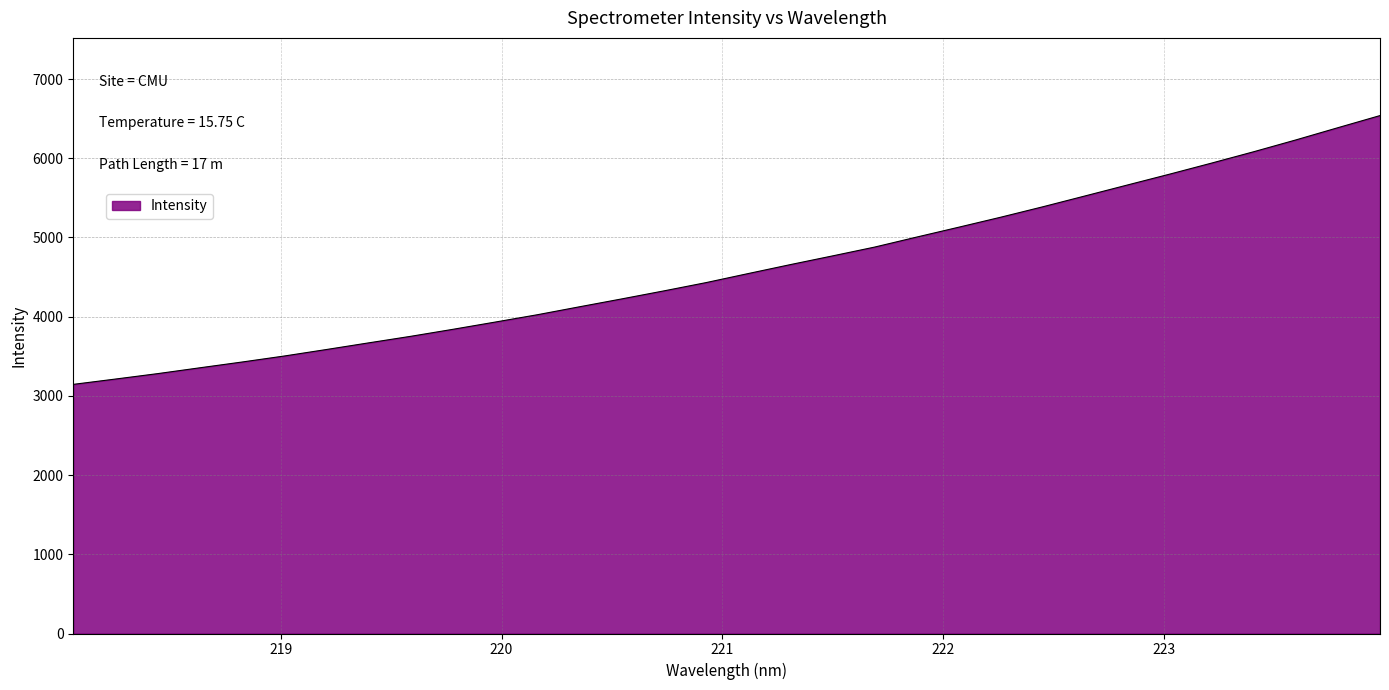

What is the greatest value displayed?

6539.1